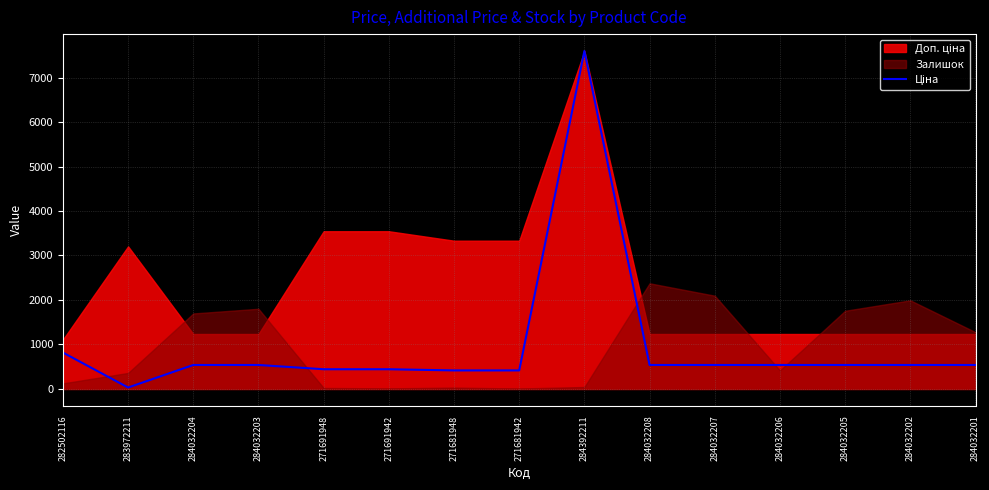

What is the label of the 15th point from the right?

282502116